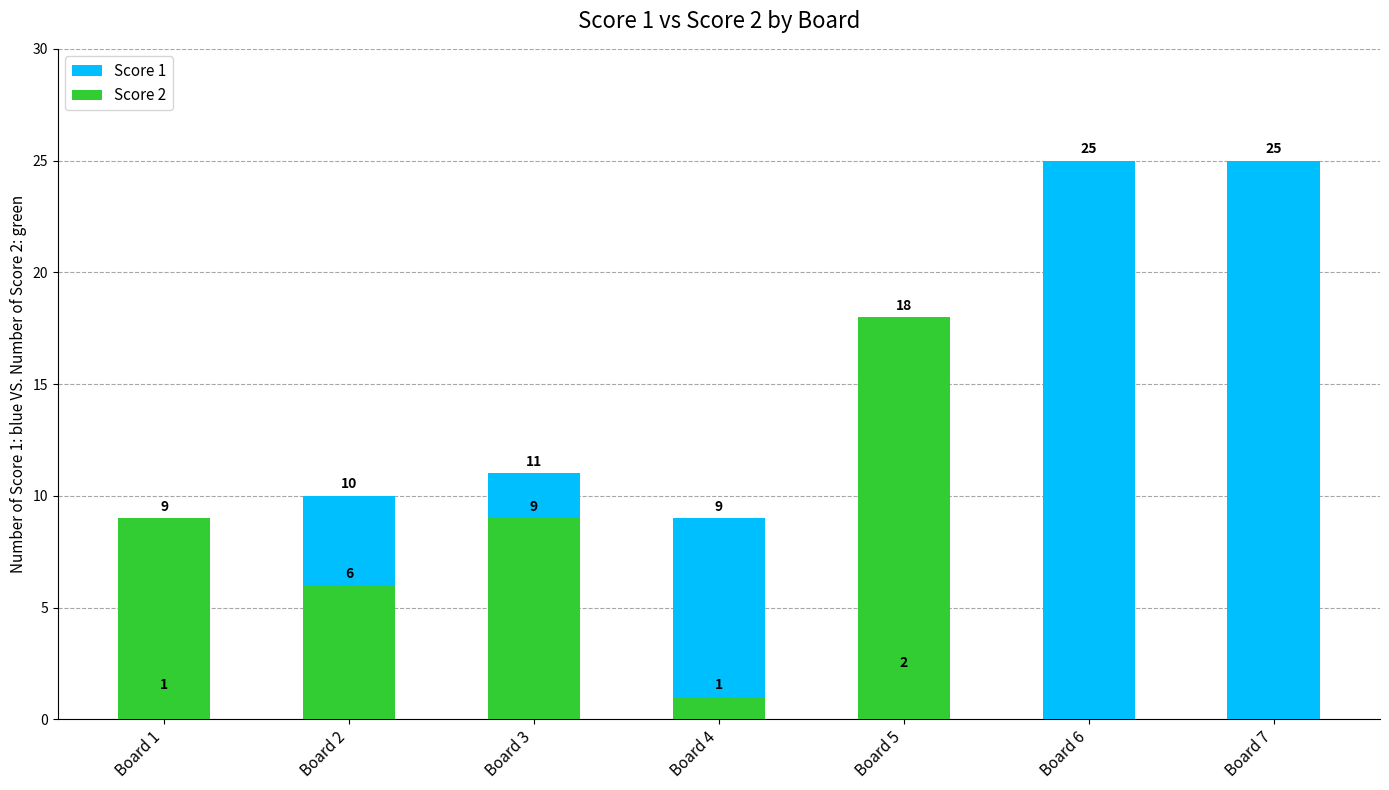

What is the difference between the Score 1 values at Board 3 and Board 4?

2